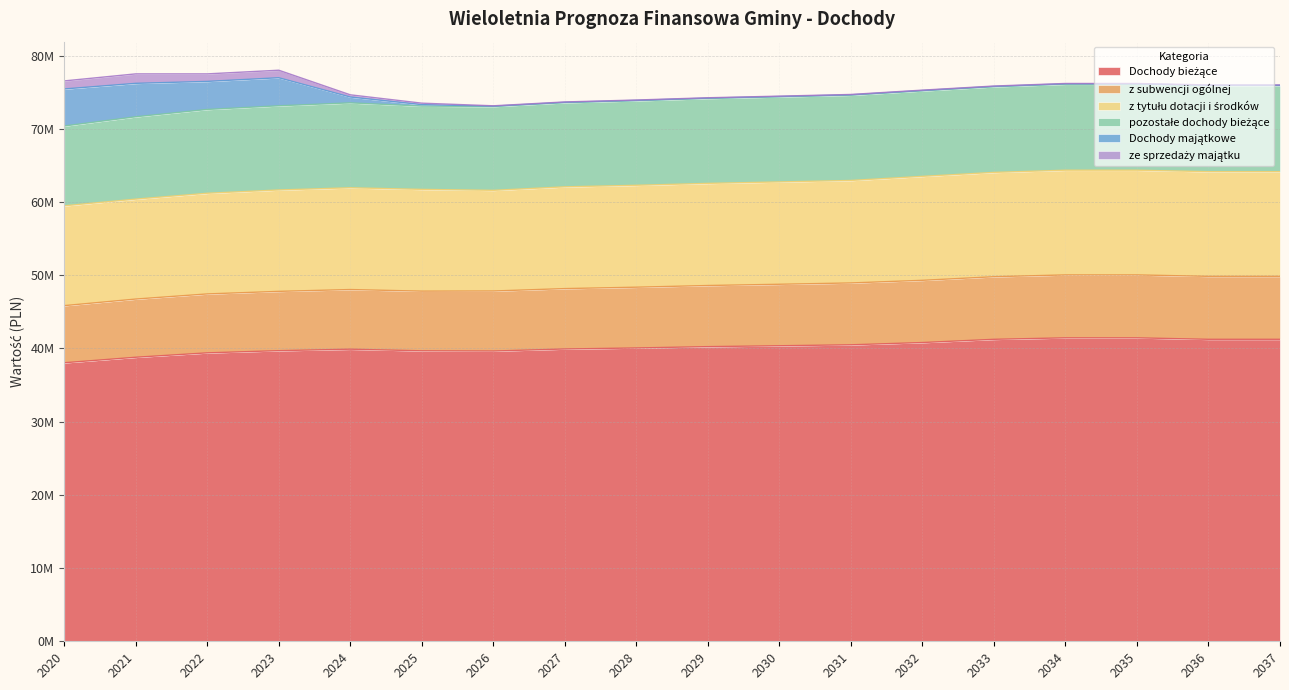

The value of z subwencji ogólnej at 2032 is 8500000.0. True or false?

True